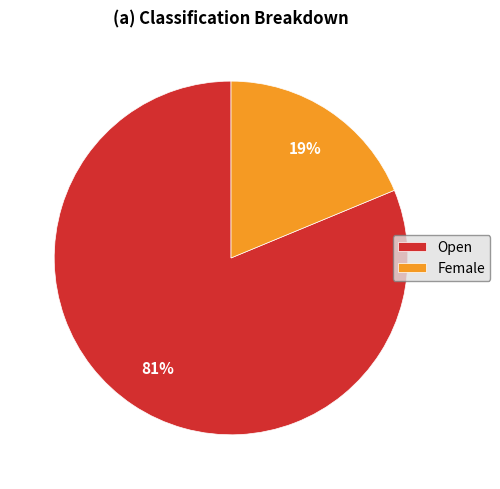

To the nearest percent, what is the difference between the largest and smallest slice percentages?

62%